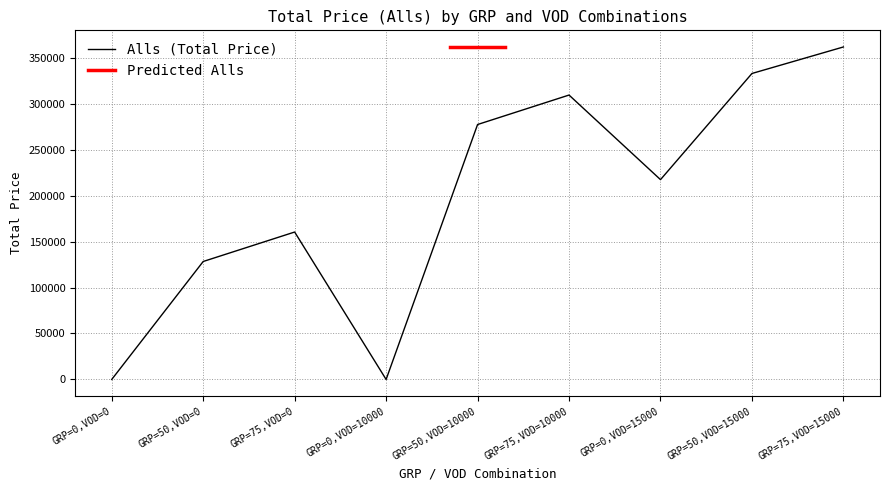

How many data points are less than 217353?

4